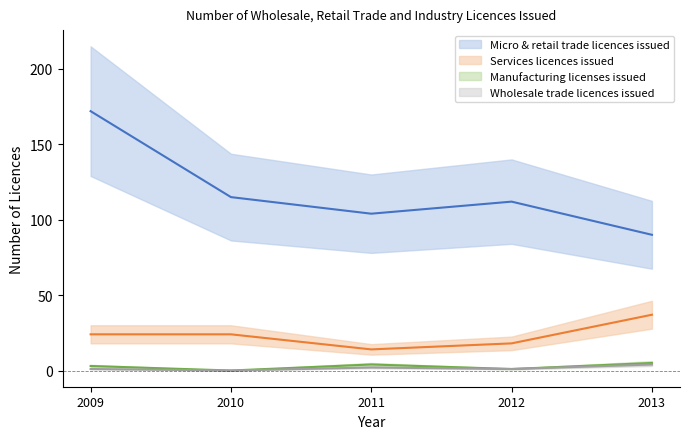

What is the total value across all series at 2013?

136